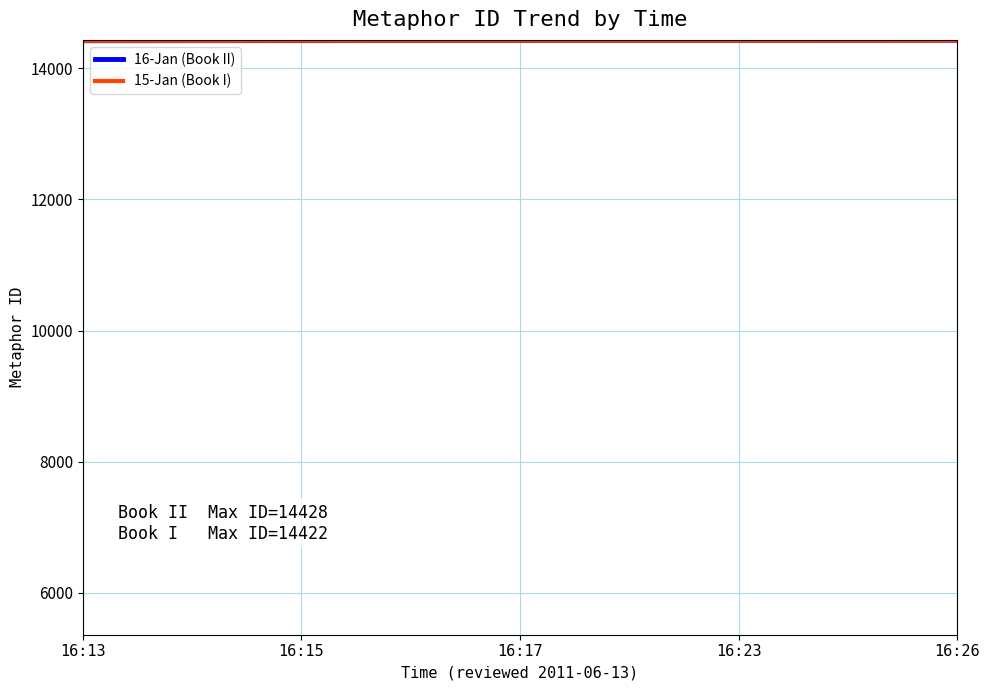

What is the sum of all 15-Jan (Book I) values?

72100.0